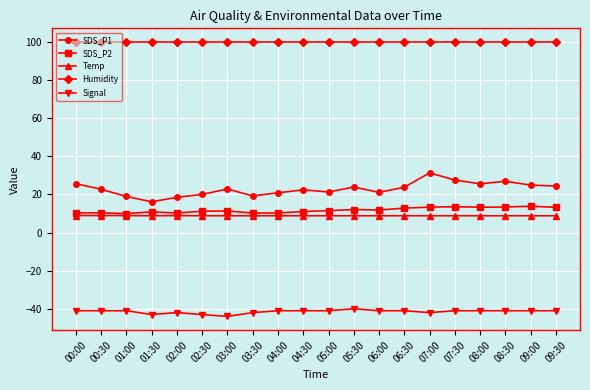

What is the difference between the highest and lowest values at 05:00?

140.9